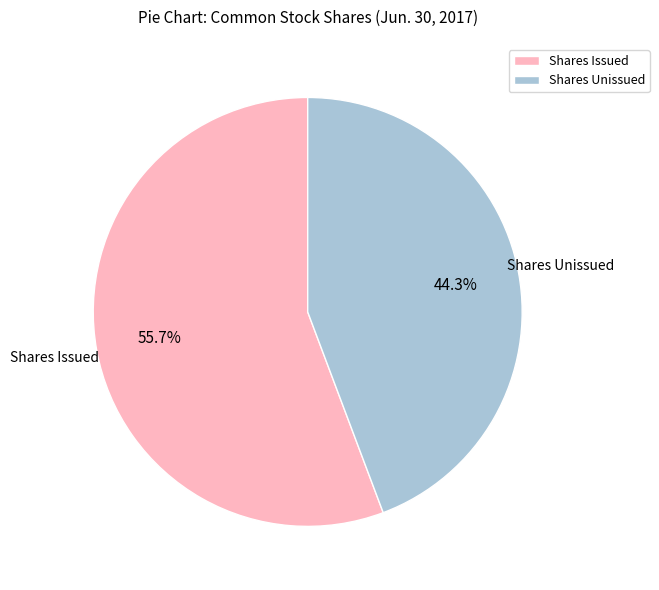

Which has a higher value, Shares Unissued or Shares Issued?

Shares Issued